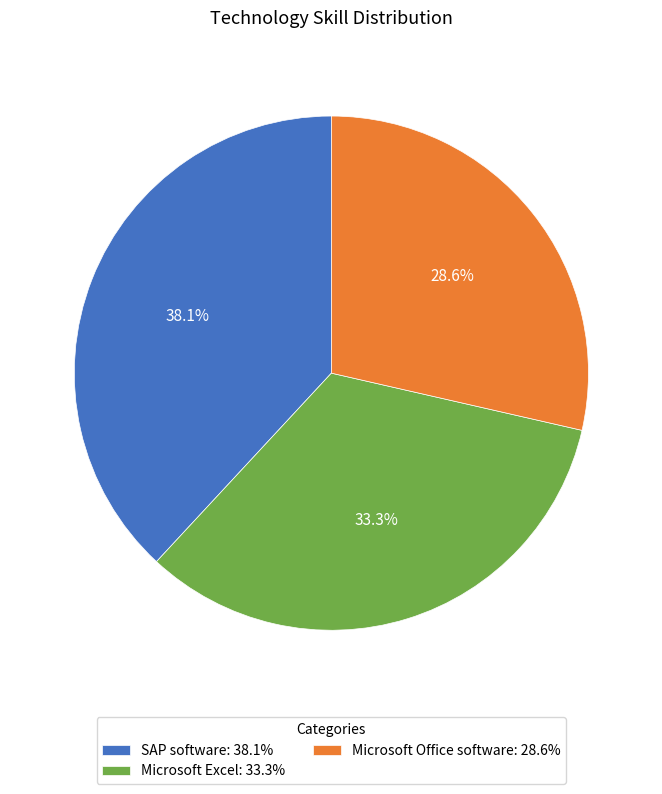

True or false: Microsoft Office software accounts for 38% of the total.

False